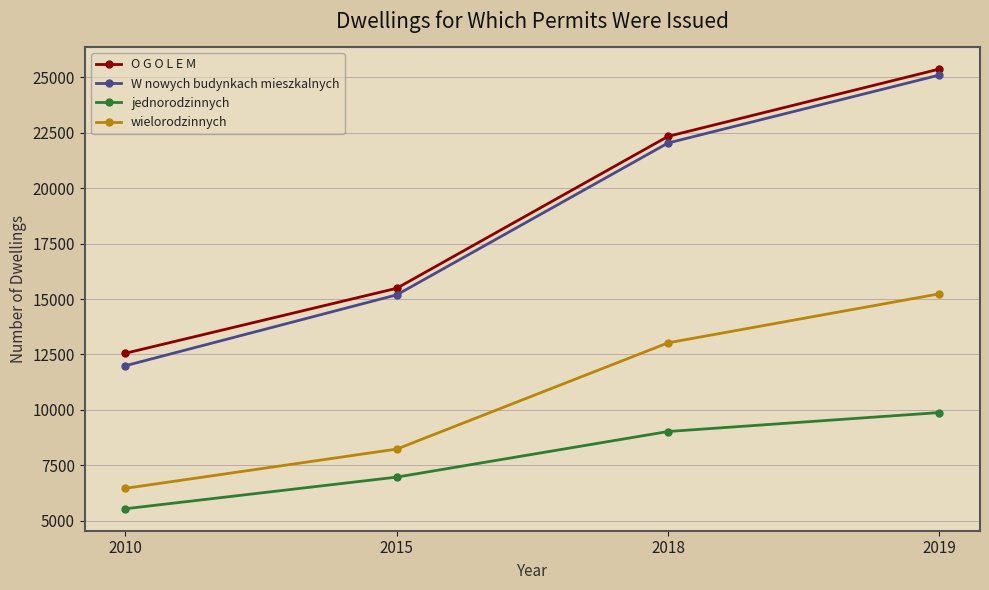

True or false: O G O L E M and wielorodzinnych intersect in this chart.

False